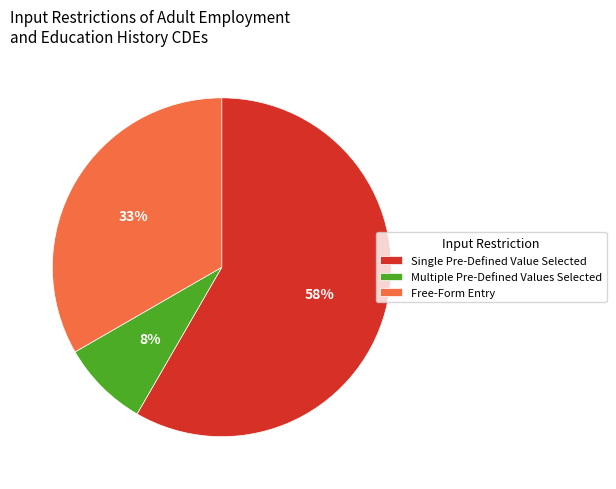

To the nearest percent, what is the average slice percentage?

33%